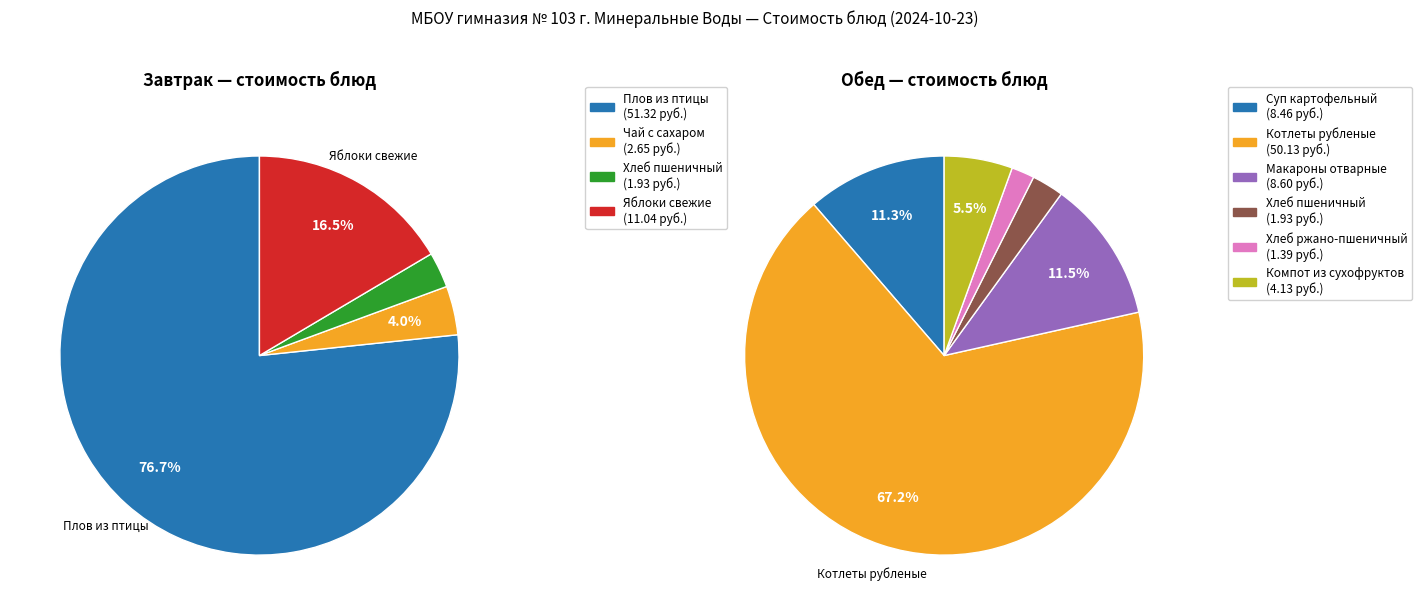

Which slice is the largest?

Плов из птицы